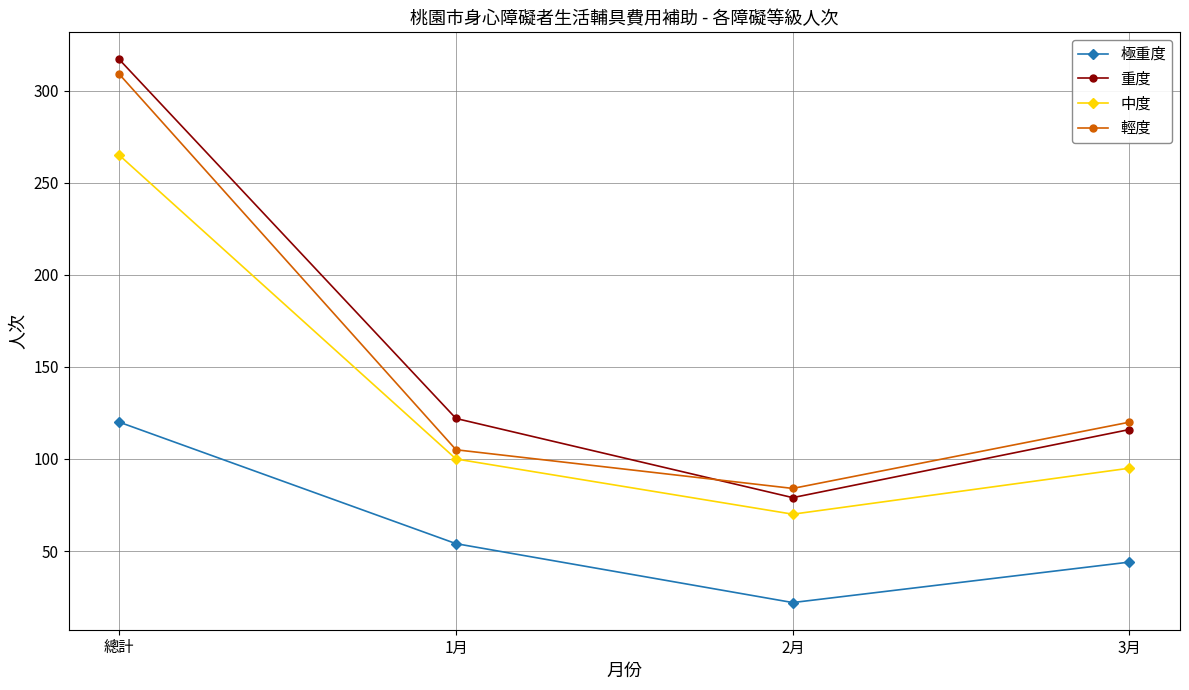

Which series has the widest spread of values?

重度